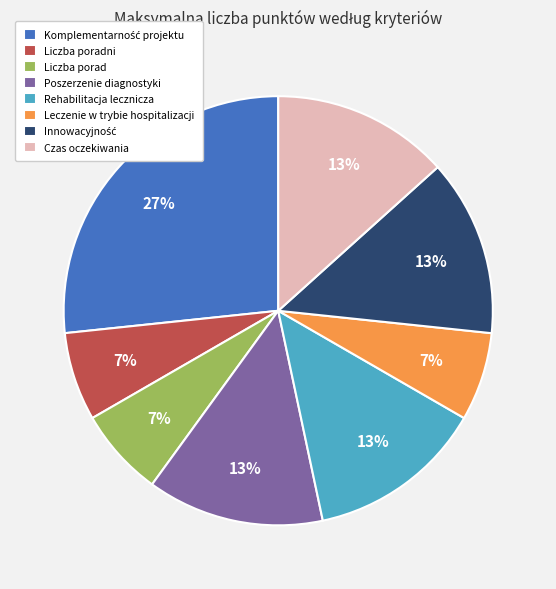

To the nearest percent, what portion does Liczba porad represent?

7%